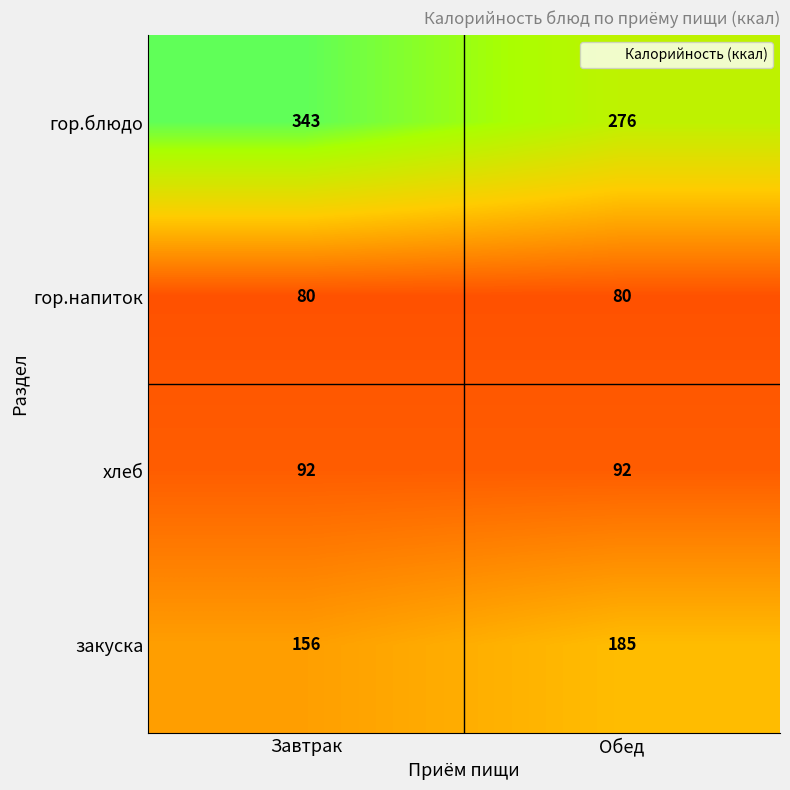

What value does the гор.напиток series have at Завтрак?

80